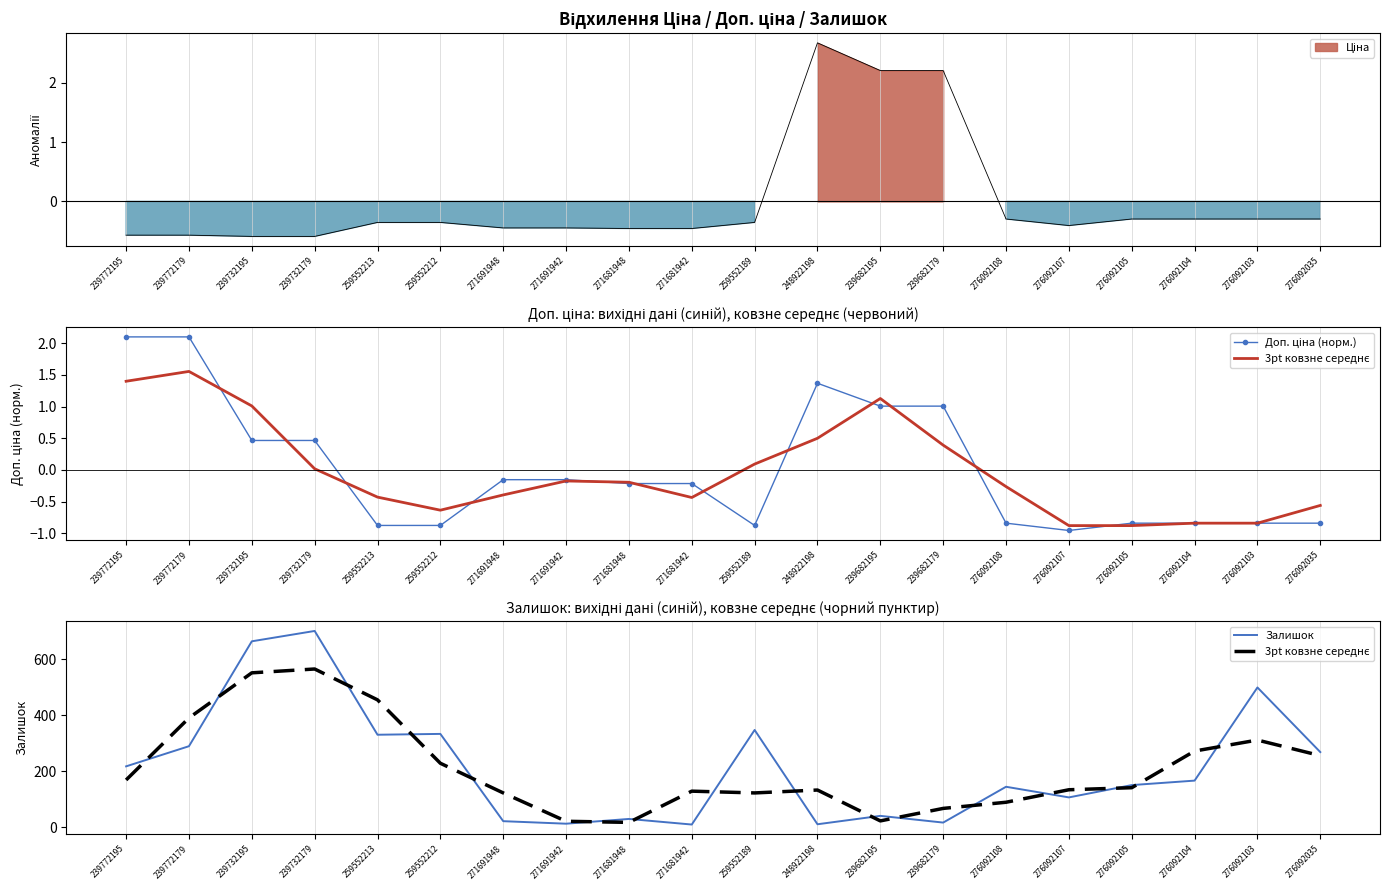

What is the spread (max minus min) of values at 276092035?

269.8